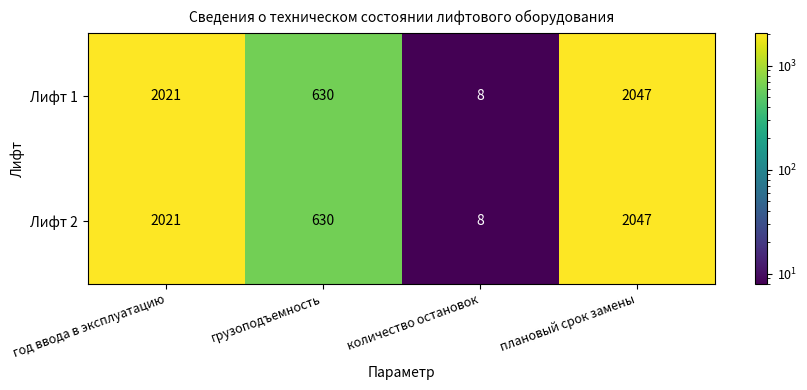

How many data points does each series have?

4